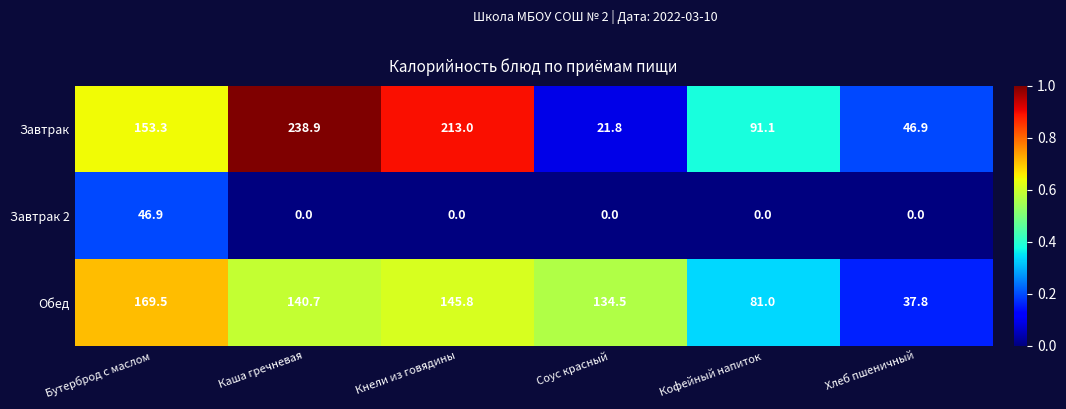

At how many categories does at least one series exceed 22?

6